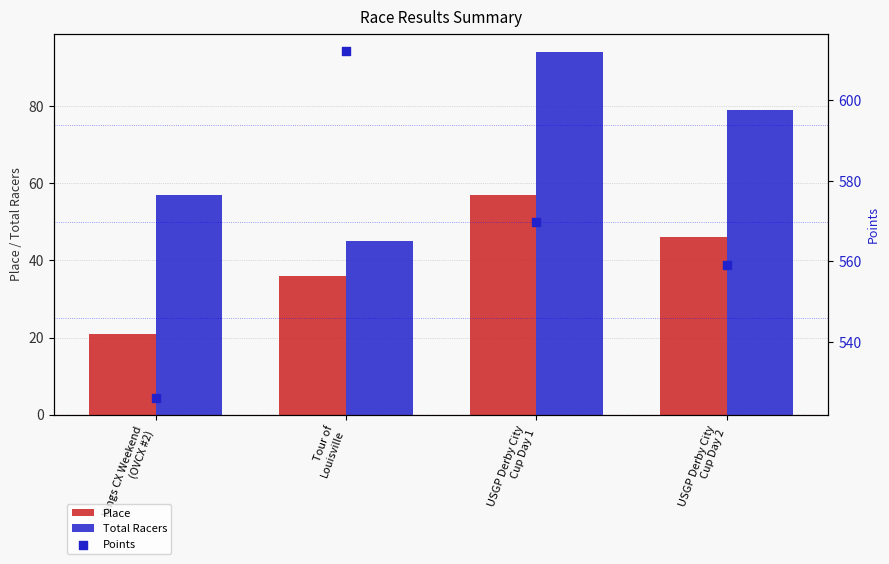

Which series has the widest spread of Y values?

Points